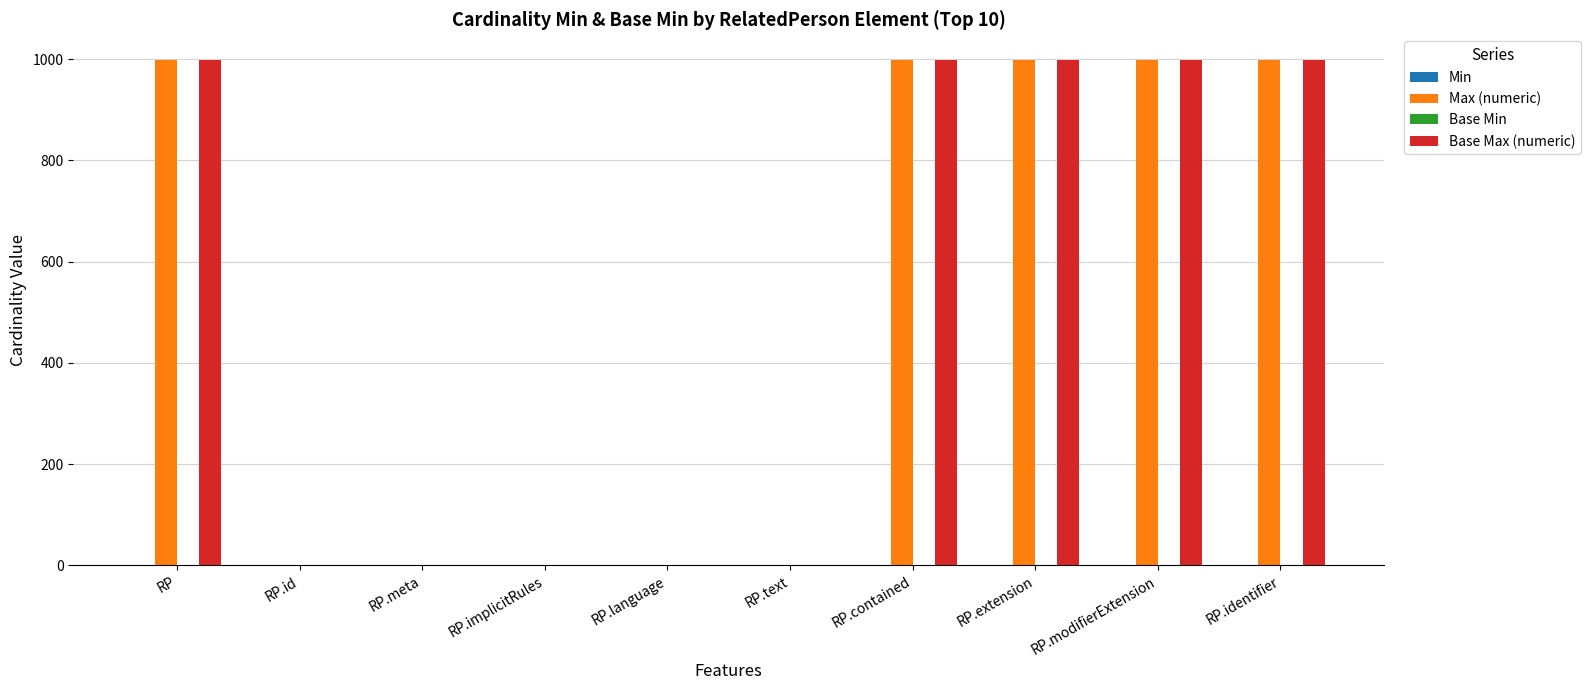

What is the total value across all series at RP.contained?

1998